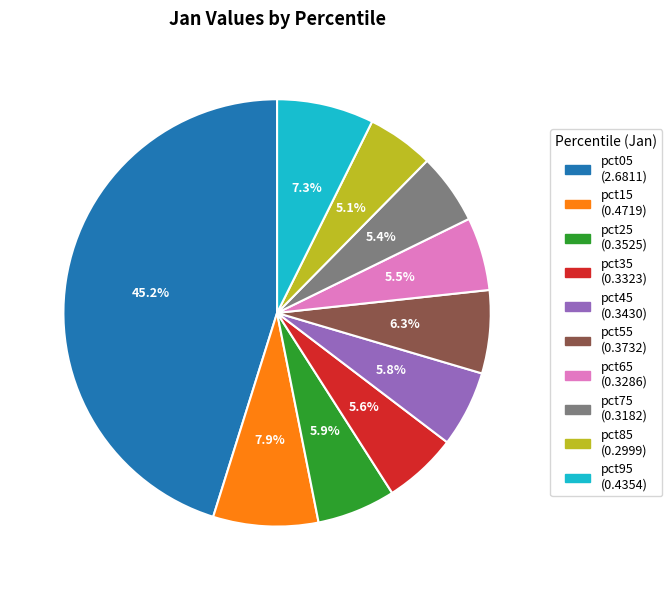

How many segments does this pie chart have?

10